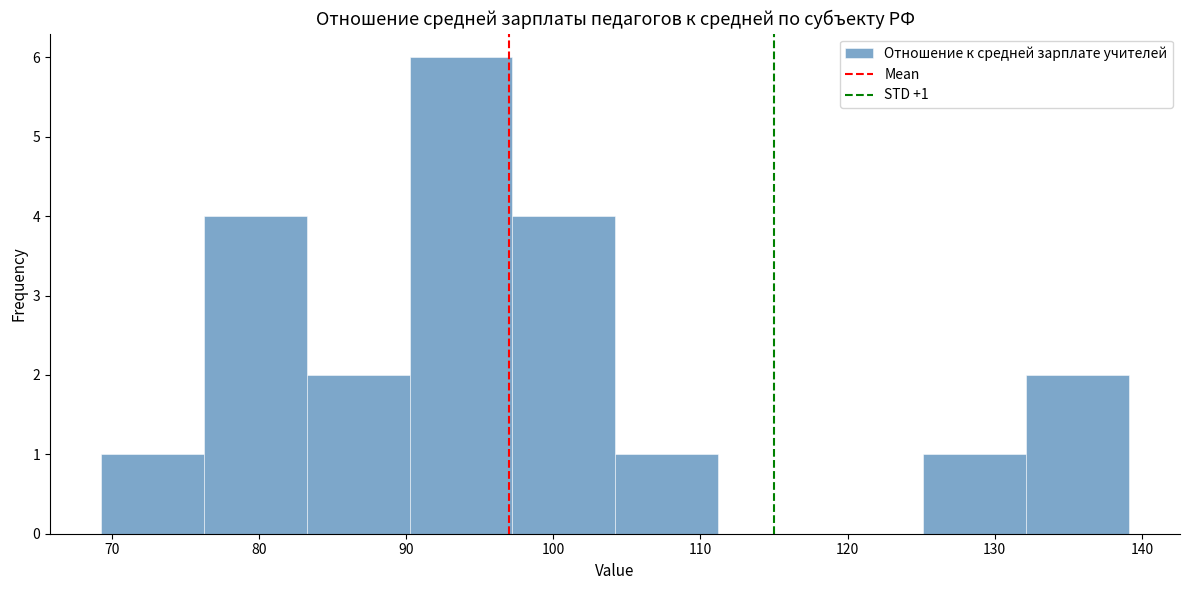

Which range on the x-axis has the tallest bar?

90 to 97